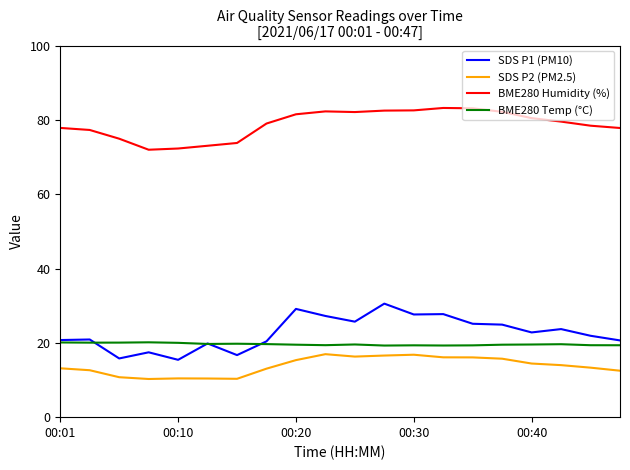

Which series has the largest total across all categories?

BME280 Humidity (%)